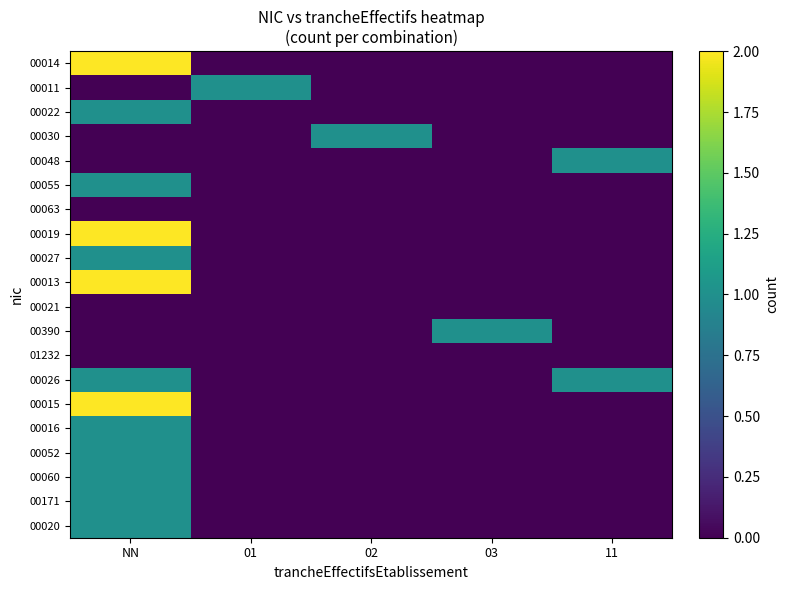

What is the spread (max minus min) of values at 02?

1